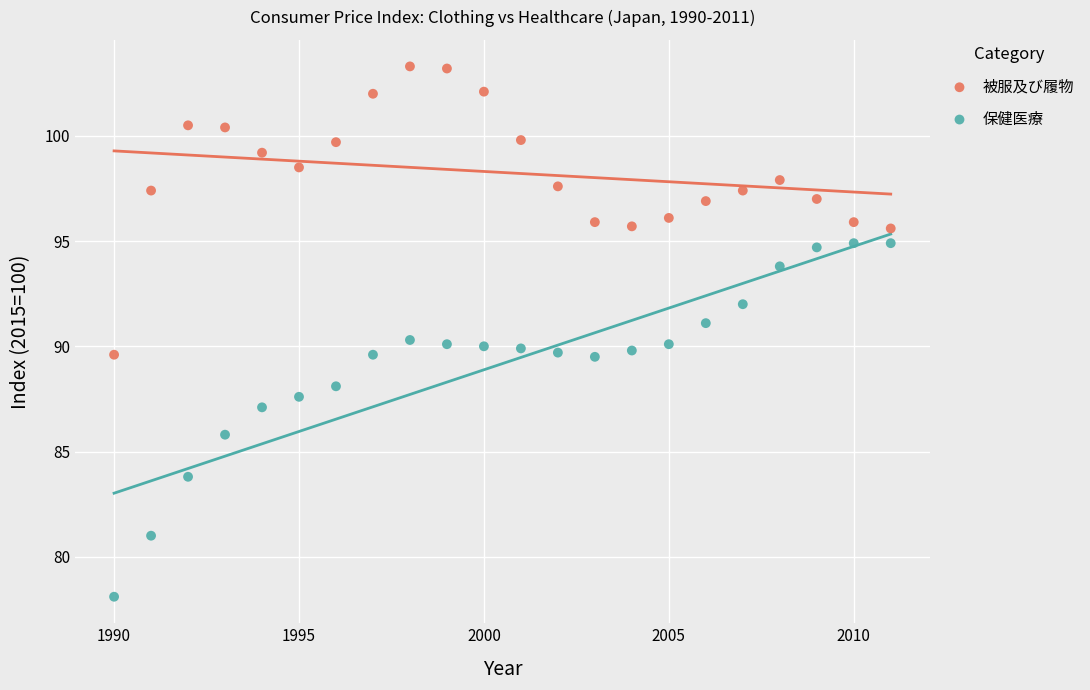

Across all data points, what is the range of X values (max minus min)?

21.0